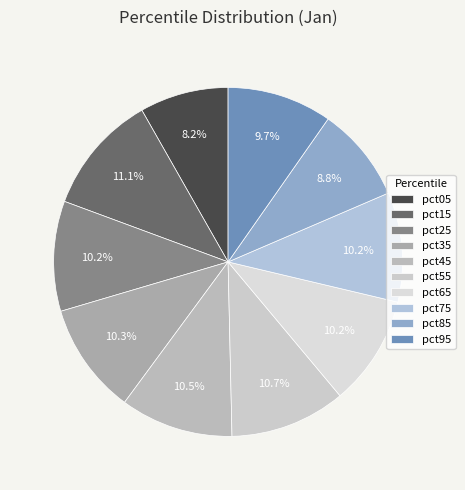

Do pct45 and pct25 together represent more than half of the pie?

No